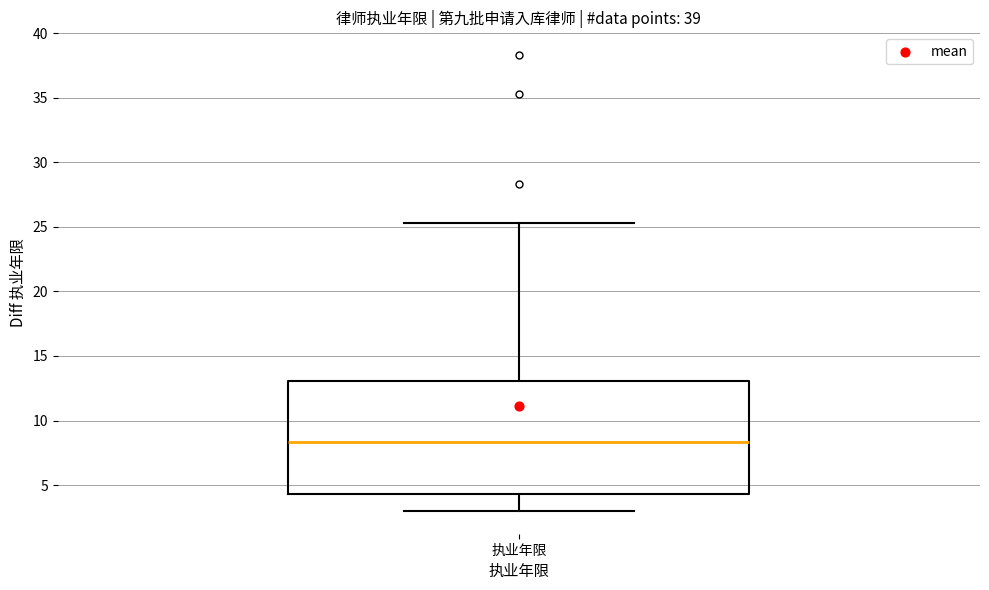

Transcribe this box plot: give where the median line is, the range the box spans, and where the two whiskers end, as read against the y-axis. The values are not printed on the chart, so give them approximately, as read against the axis.

median 8.5, box 4.5 to 13.0, whiskers 3.0 to 25.5